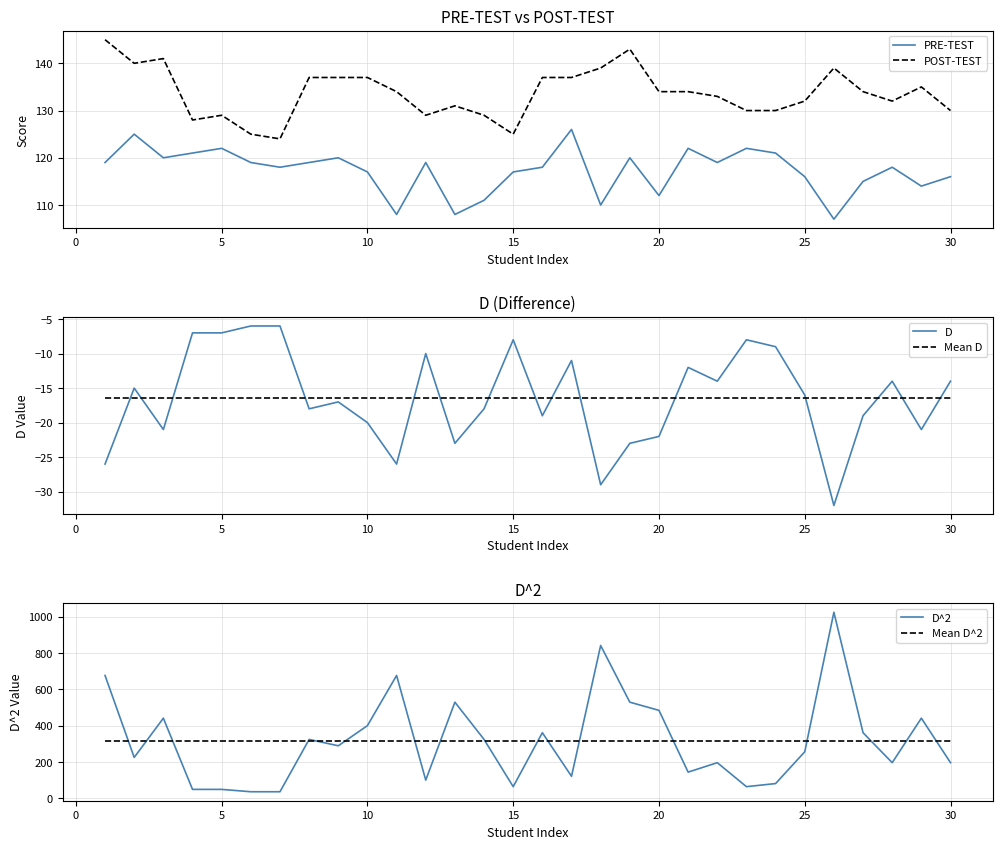

True or false: PRE-TEST has a value of 116 at 30.

True